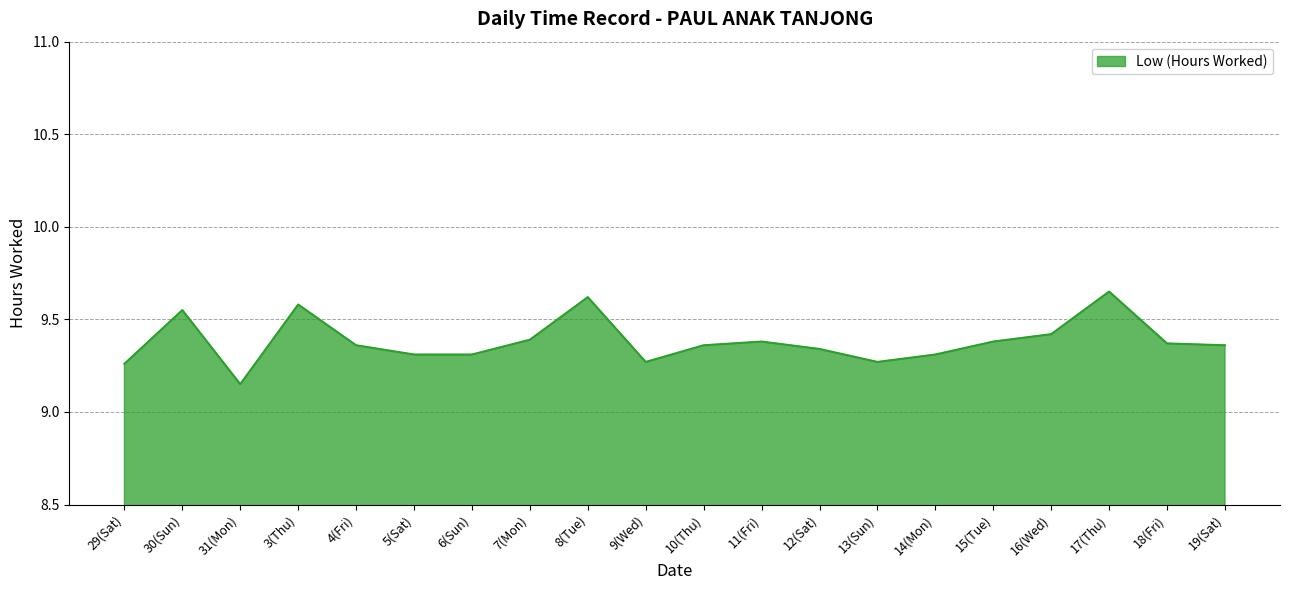

At which category does the chart reach its minimum across all series?

31(Mon)